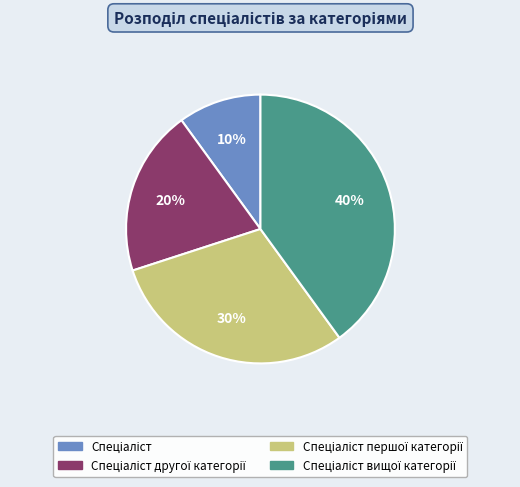

To the nearest percent, what is the difference between the largest and smallest slice percentages?

30%